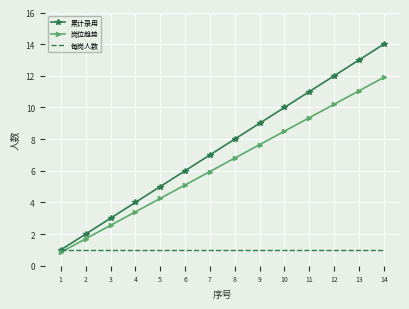

At which label does 岗位趋势 reach its peak?

14